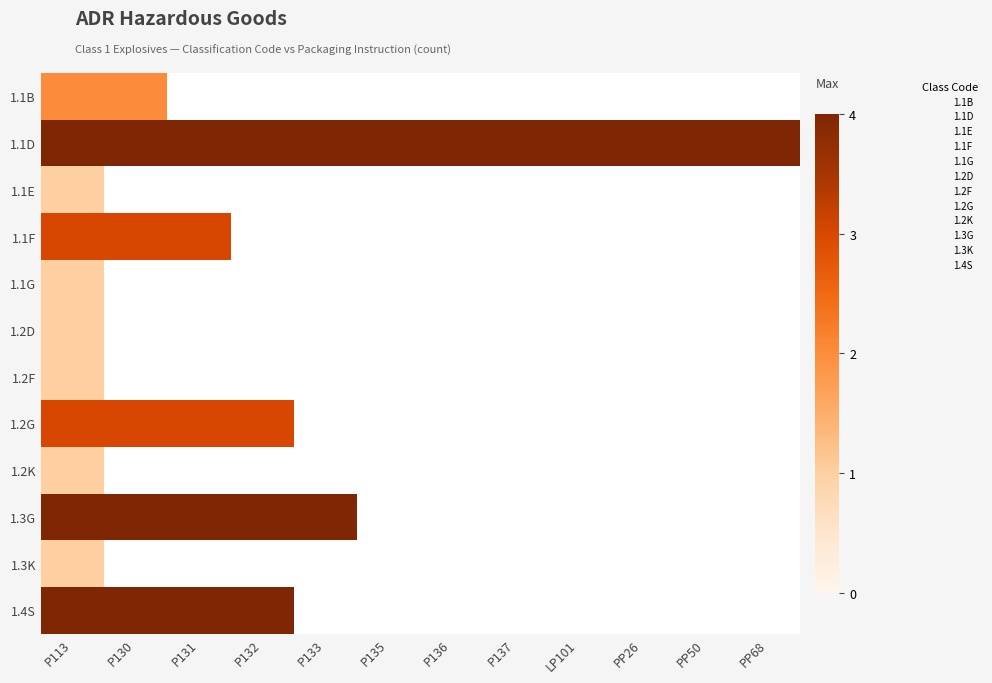

Which category has the highest value across all series?

P113